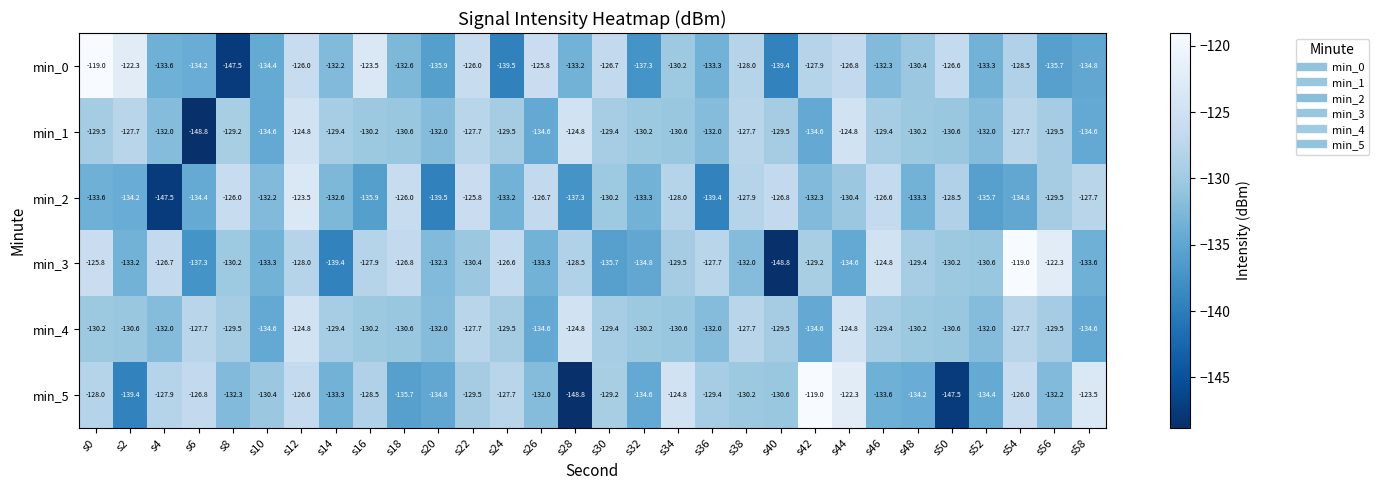

At which category is the sum across all series the highest?

s12